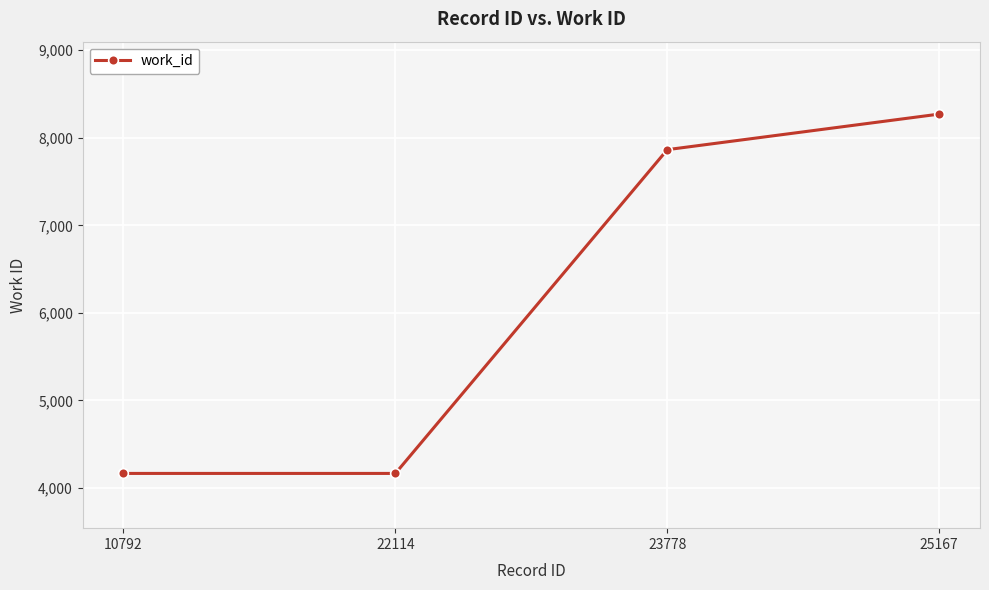

Reading left to right, what are all the values shown in this chart?

4167	4167	7864	8270